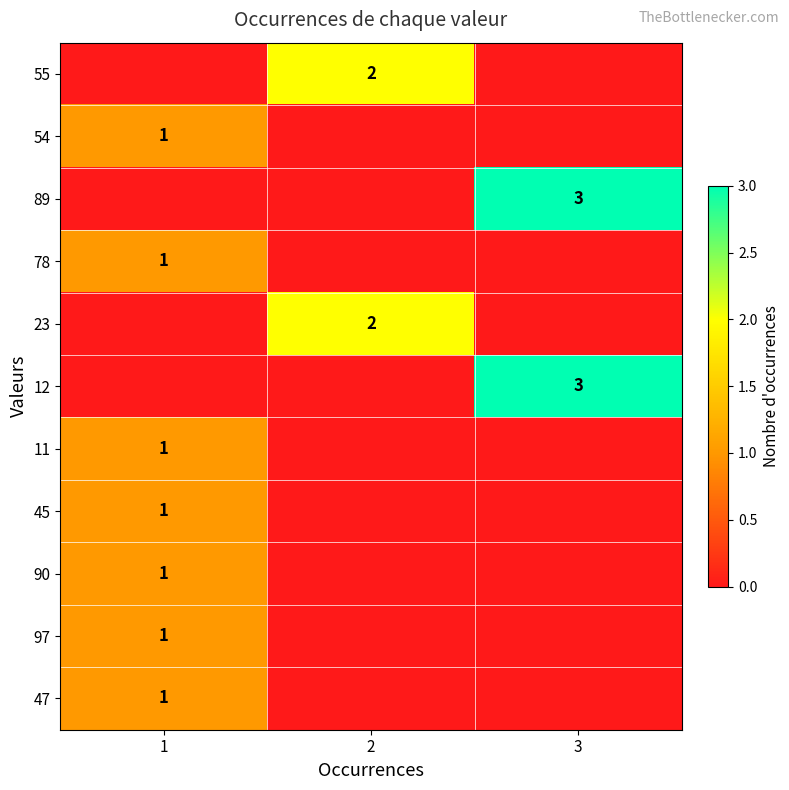

The 89 series shows 3 at 3. True or false?

True